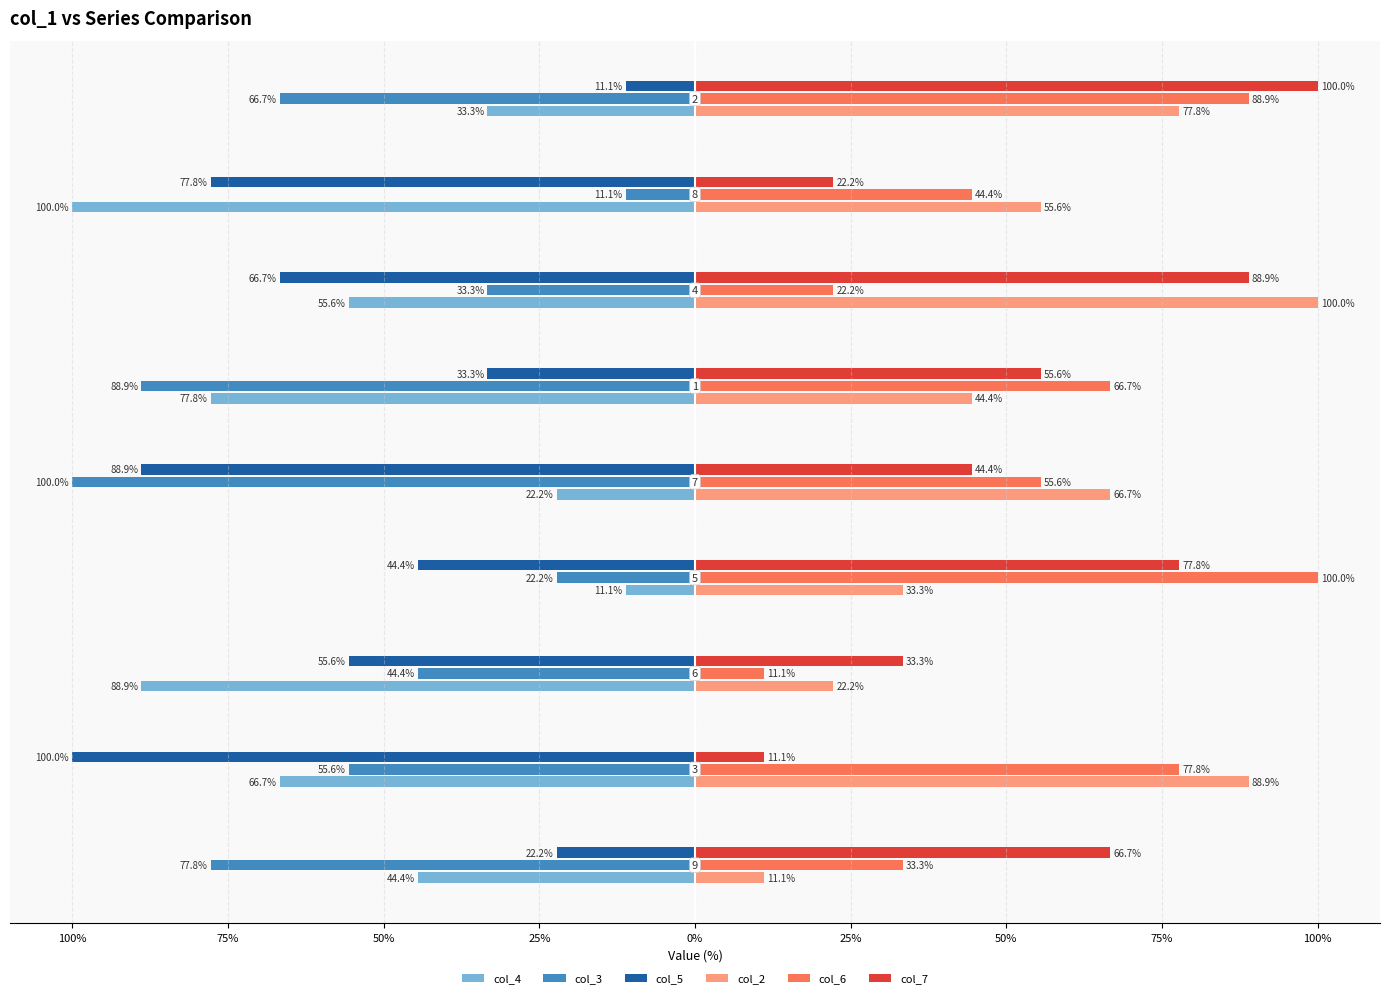

What is the difference between the maximum and minimum values in the col_2 series?

88.9